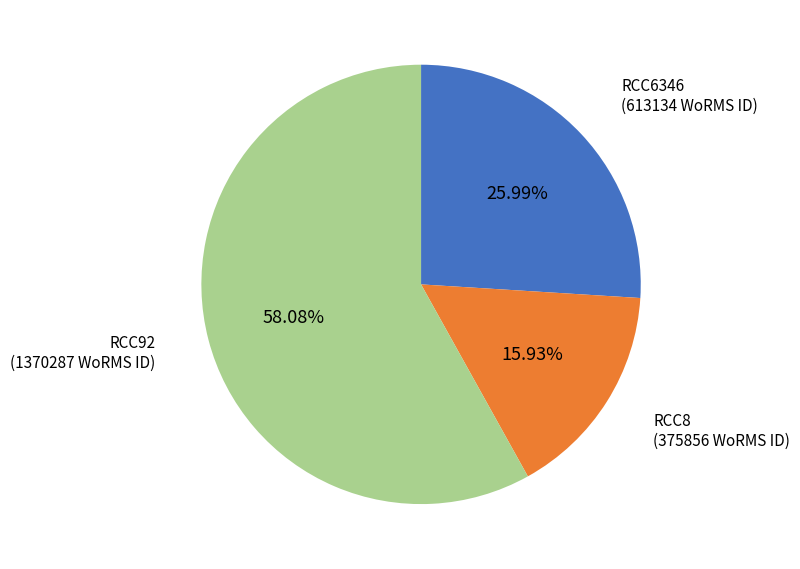

To the nearest percent, what is the average slice percentage?

33%